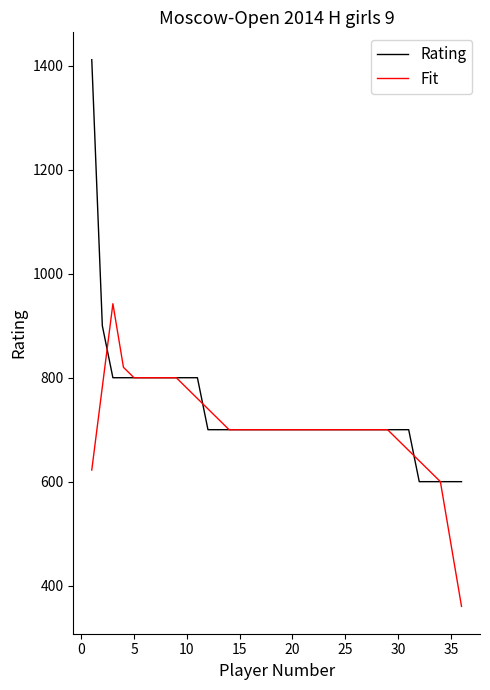

List the series in order of their peak value, lowest first.

Fit, Rating